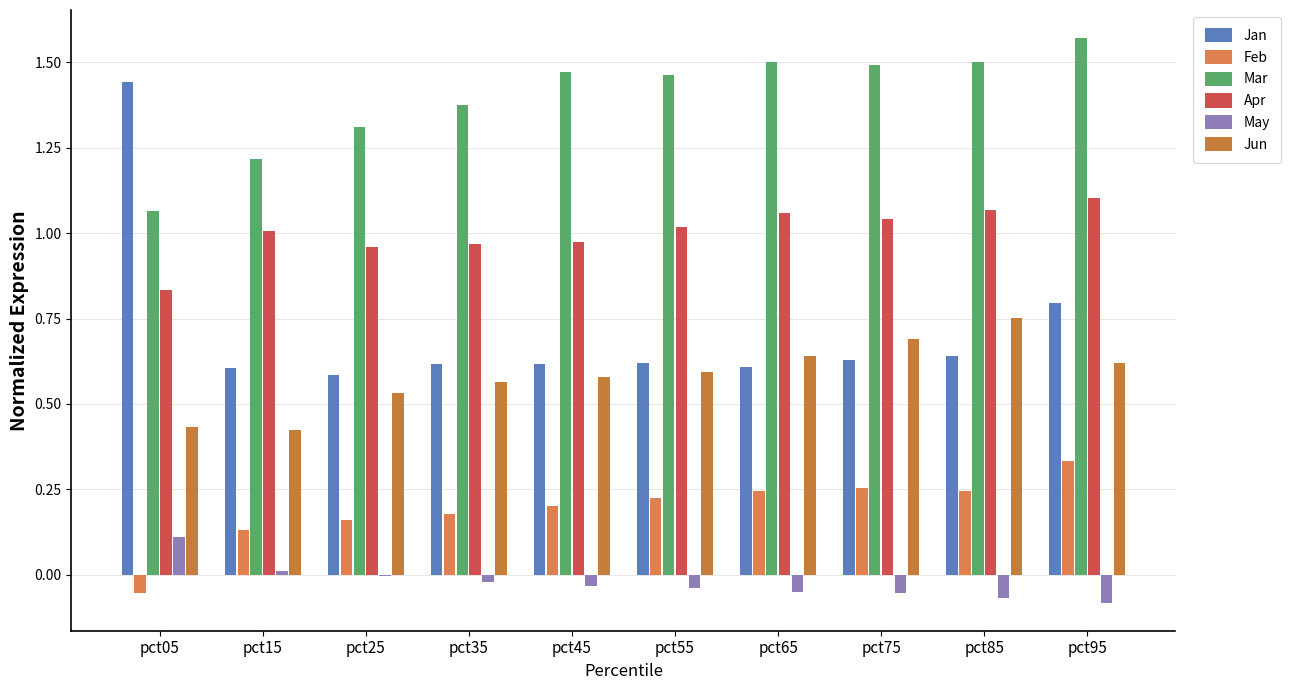

At which category does the chart reach its peak across all series?

pct95